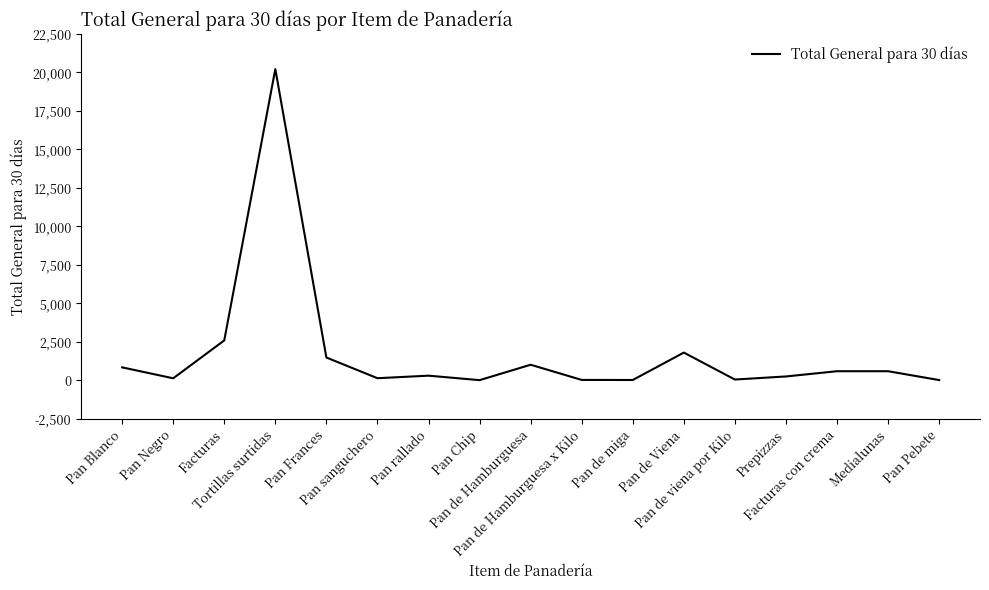

What is the sum of the values at Pan Frances and Pan rallado?

1801